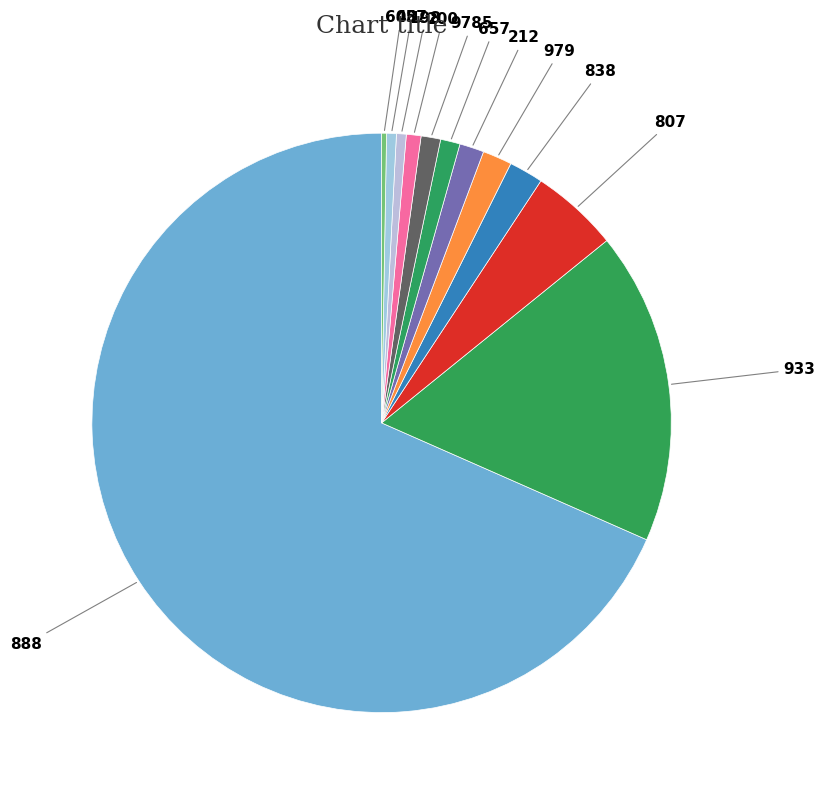

Is there any slice that represents more than half of the pie?

Yes